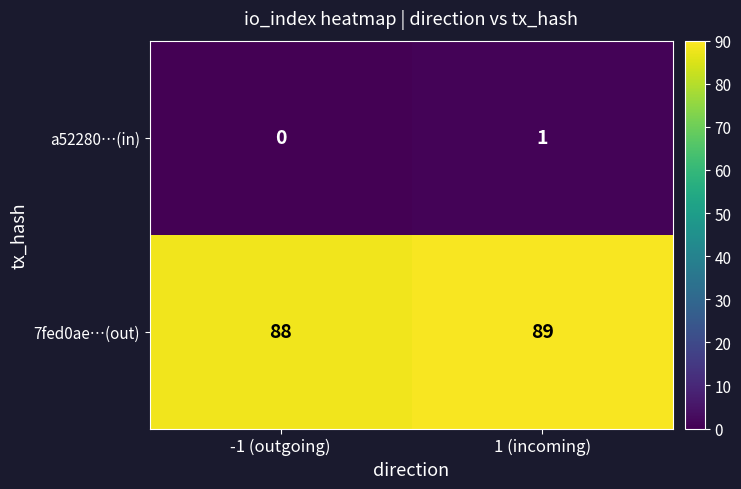

What is the difference between the highest and lowest values at 1 (incoming)?

88